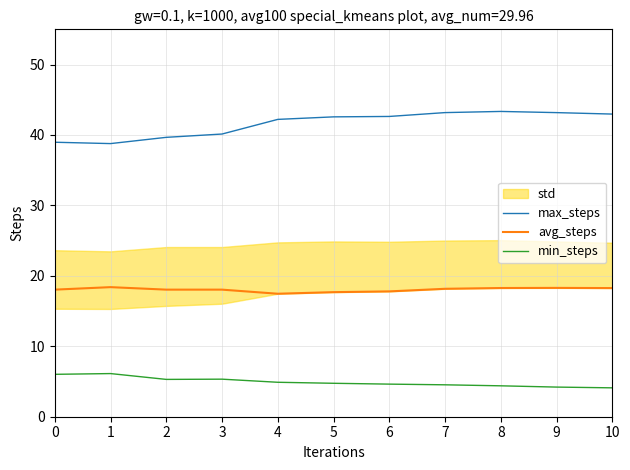

At which category is the sum across all series the highest?

8